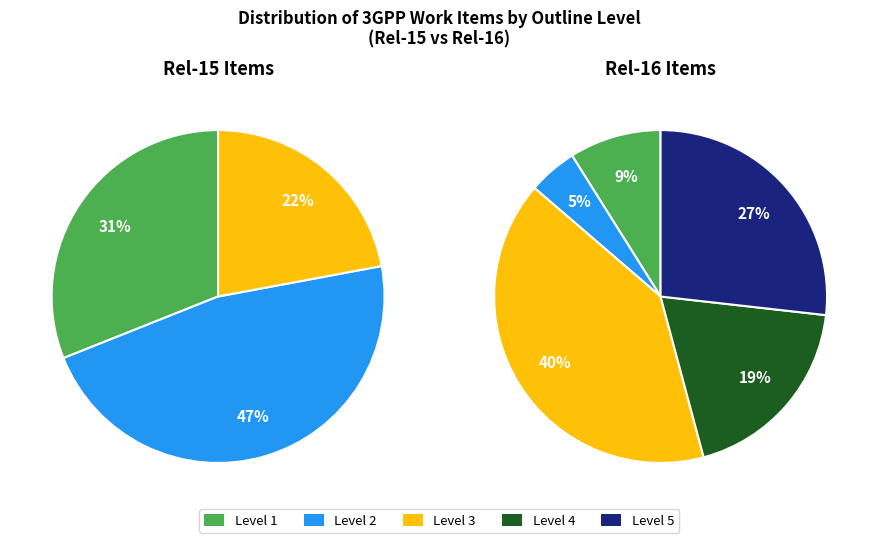

Count the number of slices in the pie.

5